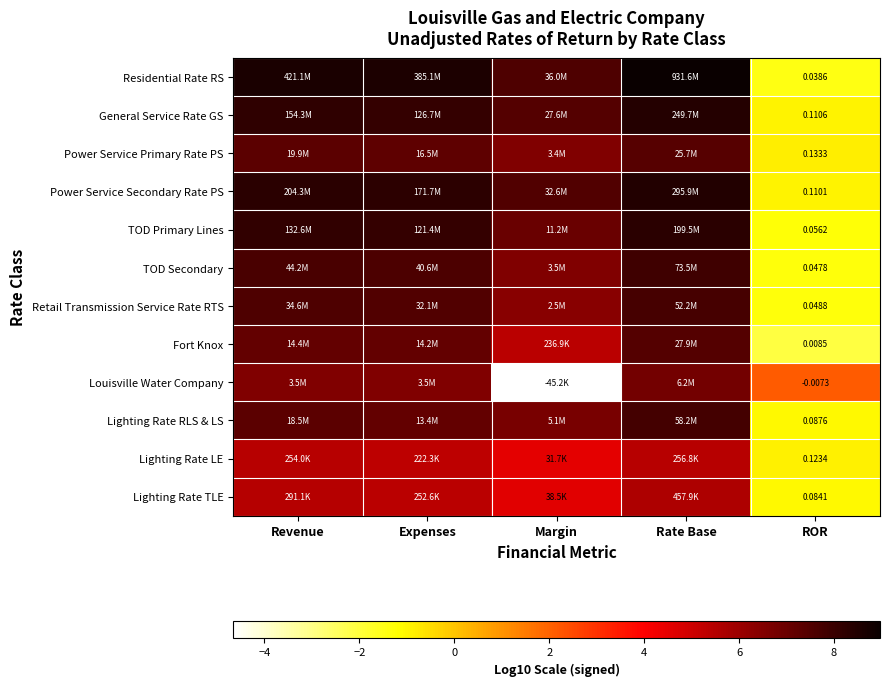

Rank the series at ROR from highest to lowest value.

Power Service Primary Rate PS, Lighting Rate LE, General Service Rate GS, Power Service Secondary Rate PS, Lighting Rate RLS & LS, Lighting Rate TLE, TOD Primary Lines, Retail Transmission Service Rate RTS, TOD Secondary, Residential Rate RS, Fort Knox, Louisville Water Company